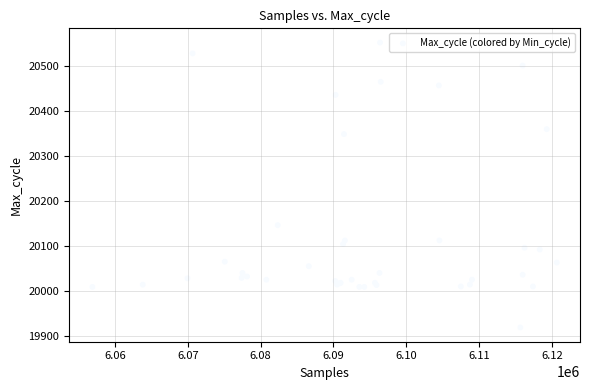

What Y value in the scatter plot is closest to 20235?

20146